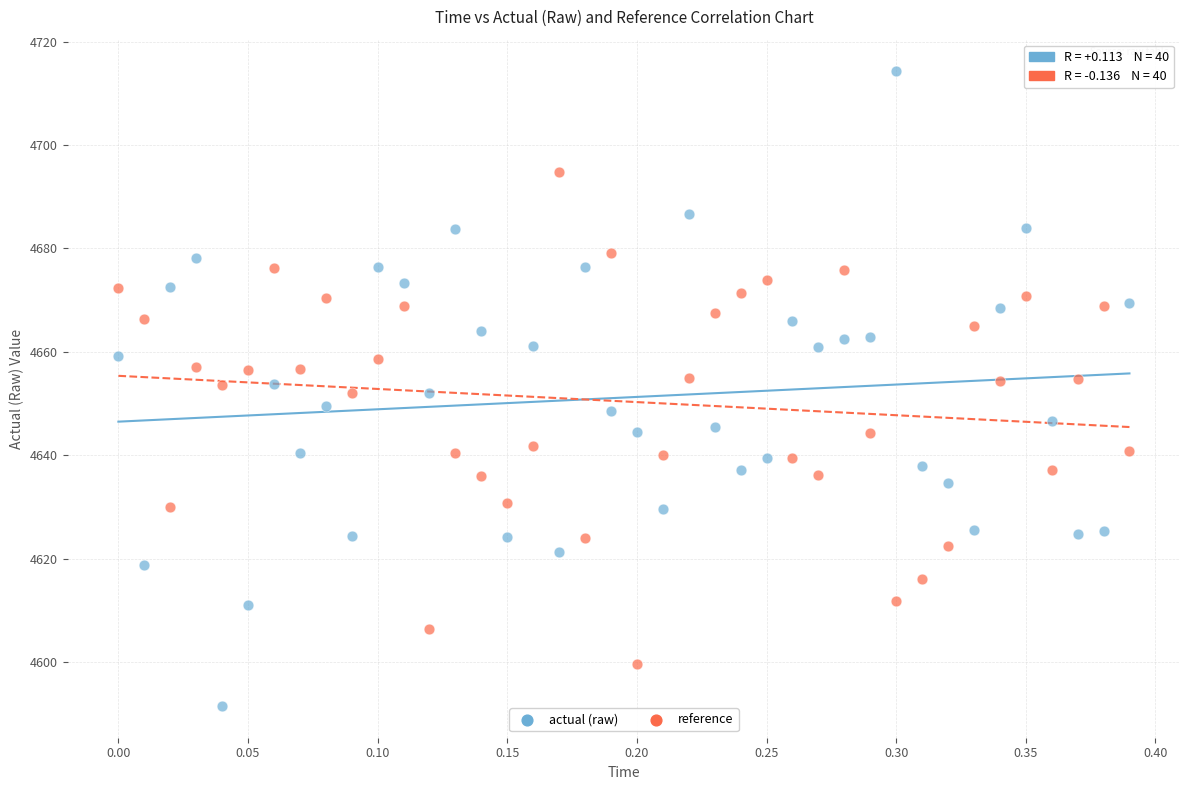

Which series contains the lowest Y value?

actual (raw)